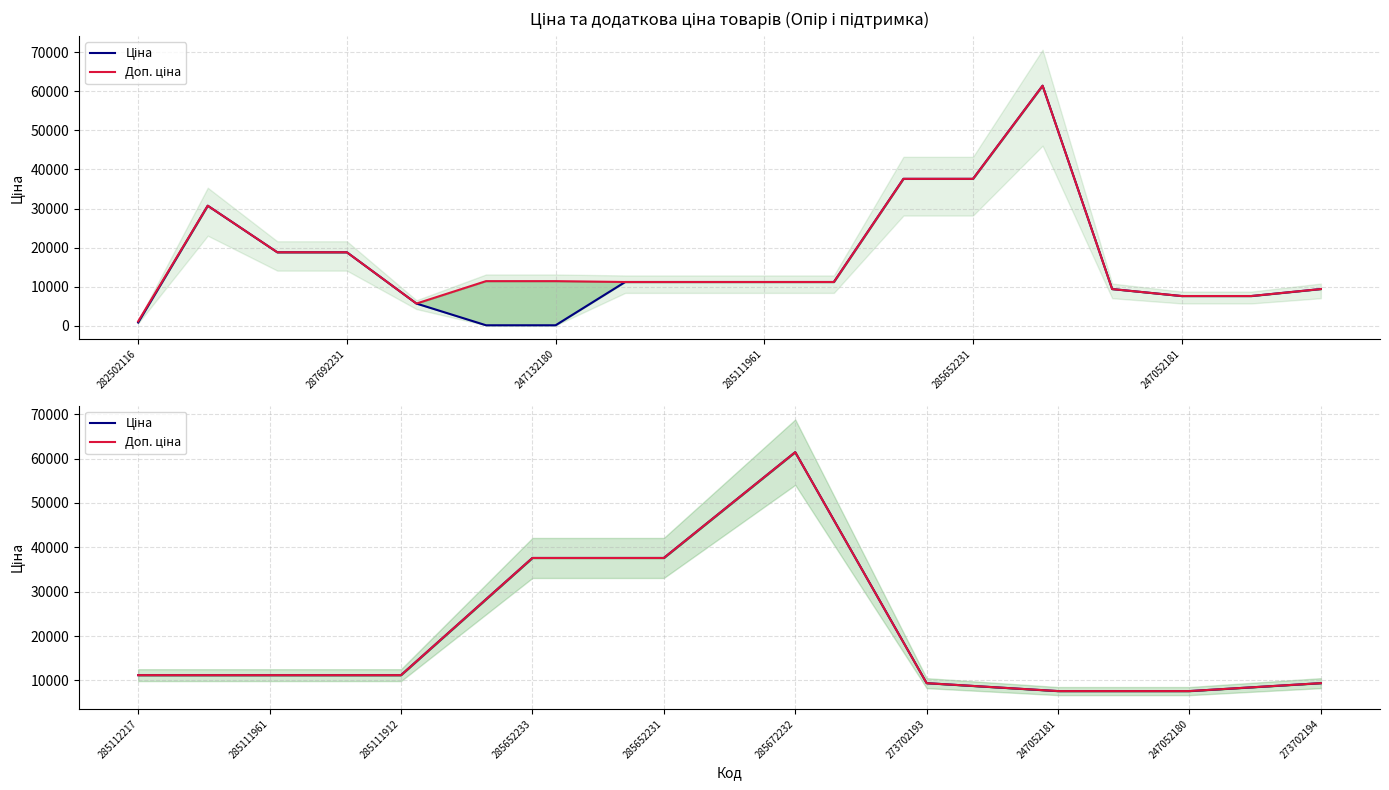

True or false: Ціна has more than 1 interior local peaks.

False